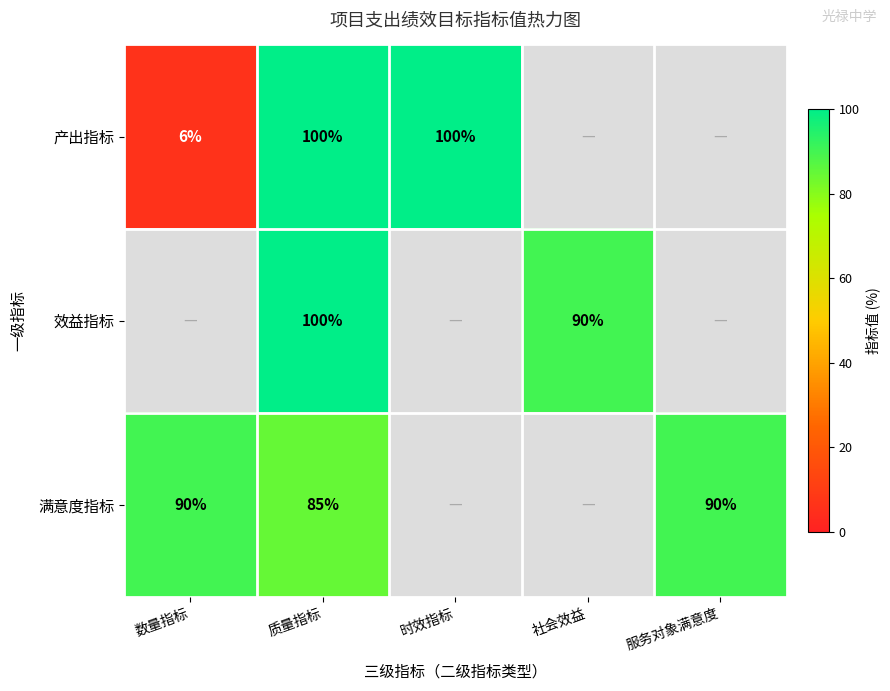

The 产出指标 series shows 162 at 时效指标. True or false?

False